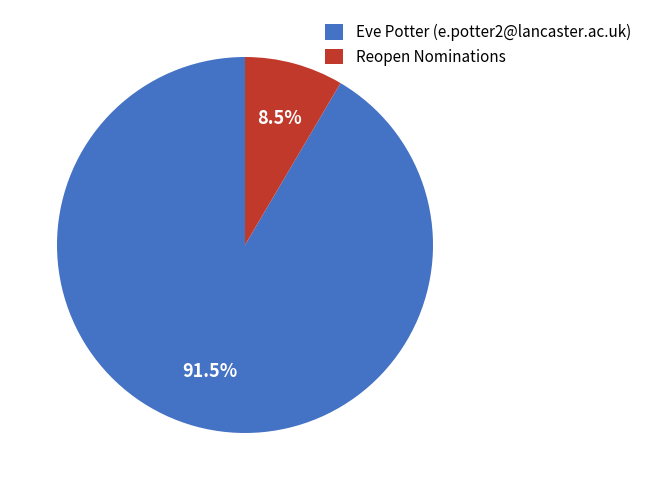

What is the ratio of the value at Eve Potter (e.potter2@lancaster.ac.uk) to the value at Reopen Nominations?

10.8